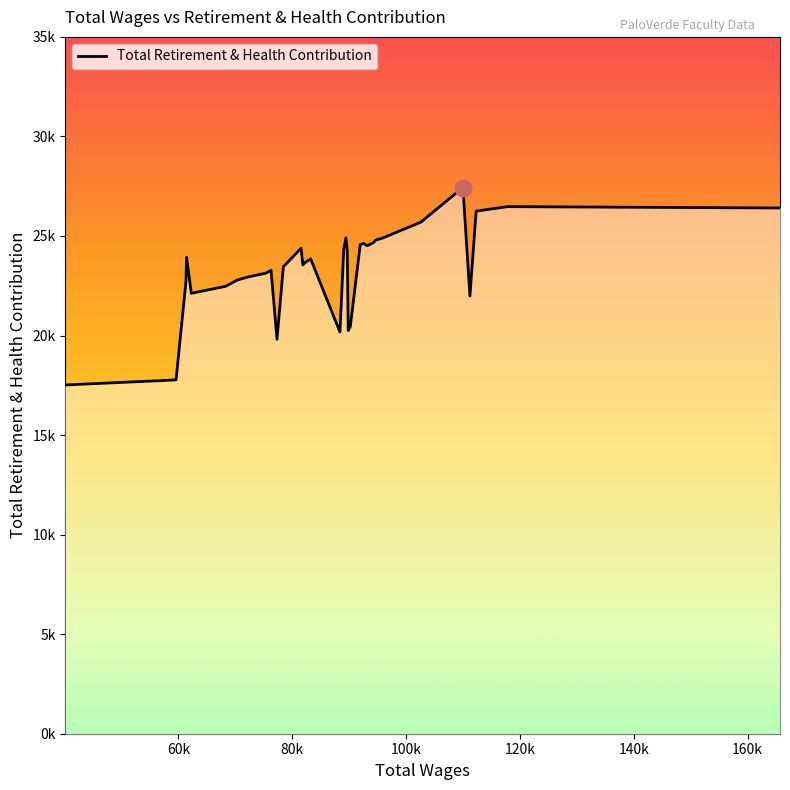

What is the difference between the maximum and minimum values?

9918